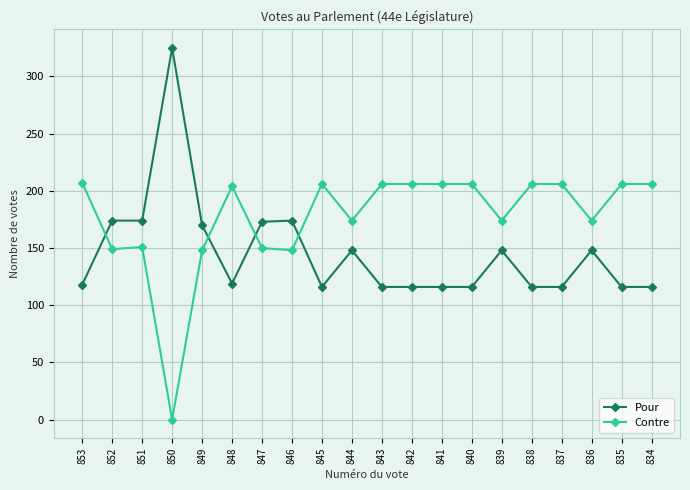

At how many categories does at least one series exceed 176?

12